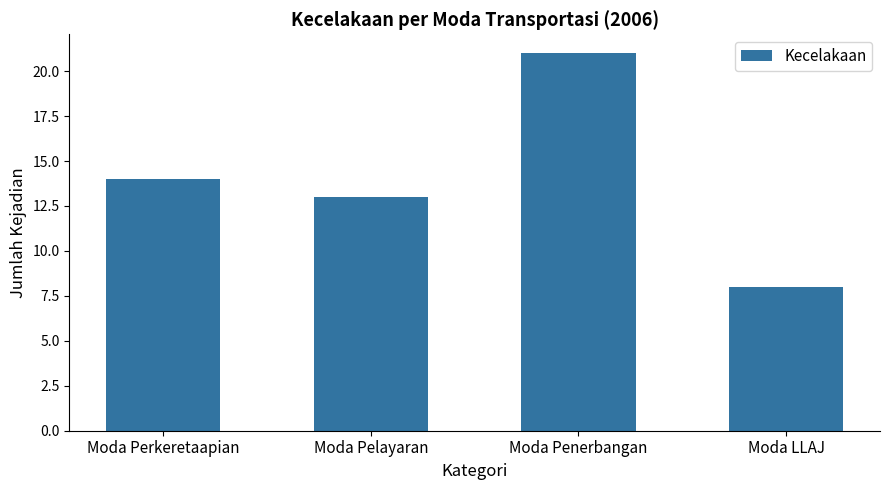

Does the chart contain any negative values?

No